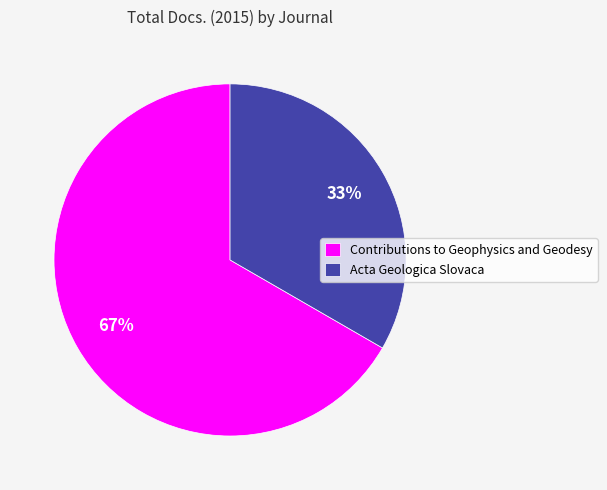

To the nearest percent, what portion does Contributions to Geophysics and Geodesy represent?

67%